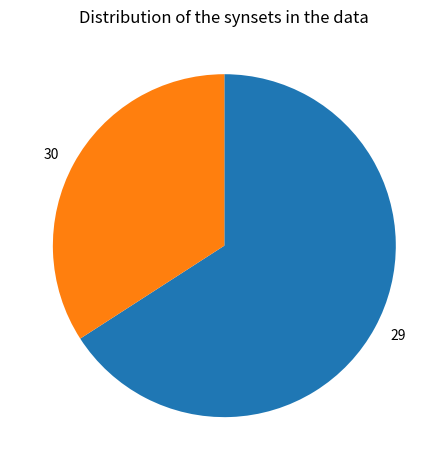

Rank the categories by value from lowest to highest.

30, 29